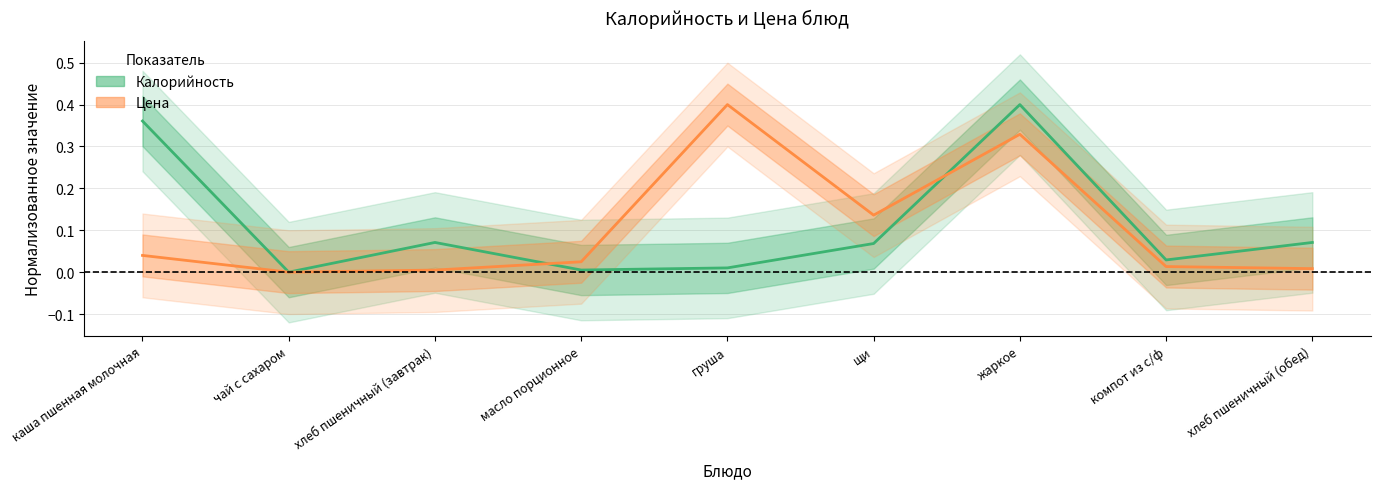

Reading left to right, extract all data points from this chart.

Калорийность: 0.4	0.0	0.1	0.0	0.0	0.1	0.4	0.0	0.1
Цена: 0.0	0.0	0.0	0.0	0.4	0.1	0.3	0.0	0.0